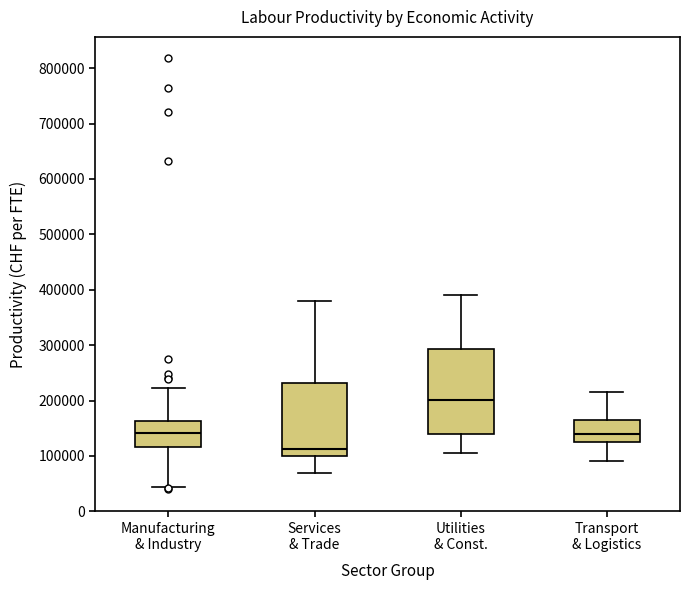

Where is the lower edge of the box for Services & Trade on the y-axis? The values are not printed on the chart, so give them approximately, as read against the axis.

100000